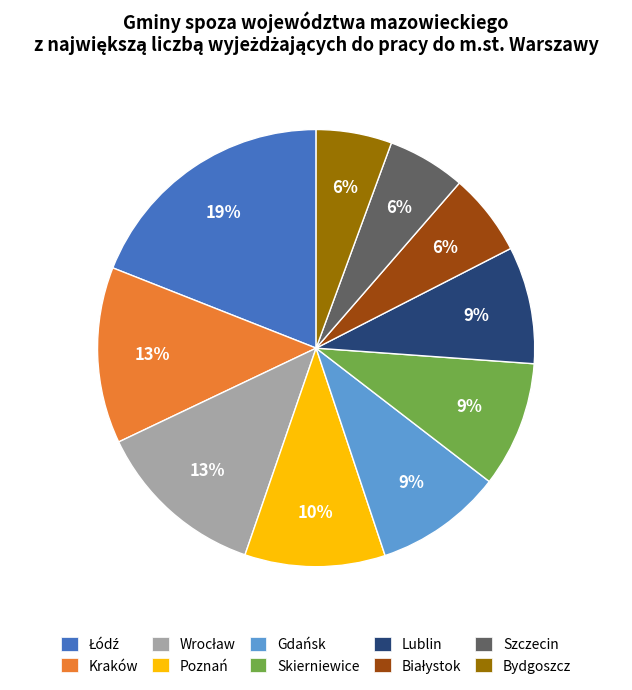

What percentage is the Kraków slice, to the nearest percent?

13%